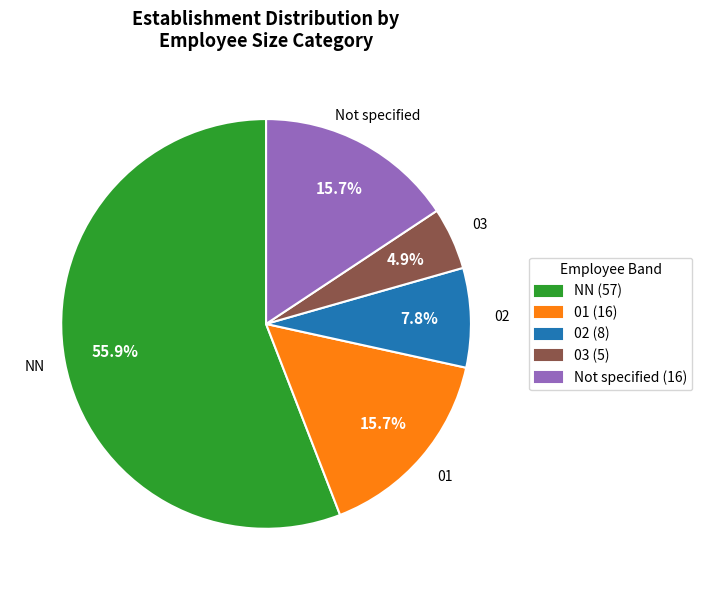

To the nearest percent, what is the average slice percentage?

20%